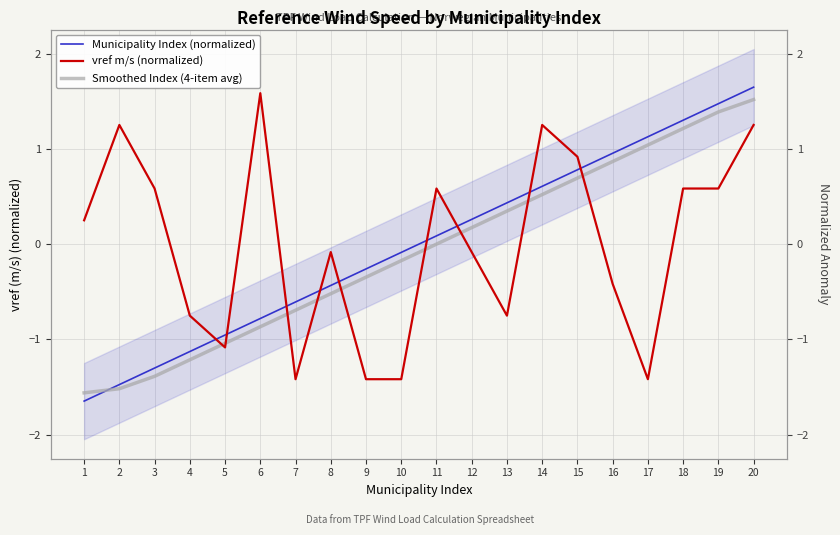

The value of Municipality Index (normalized) at 8 is -0.4. True or false?

True